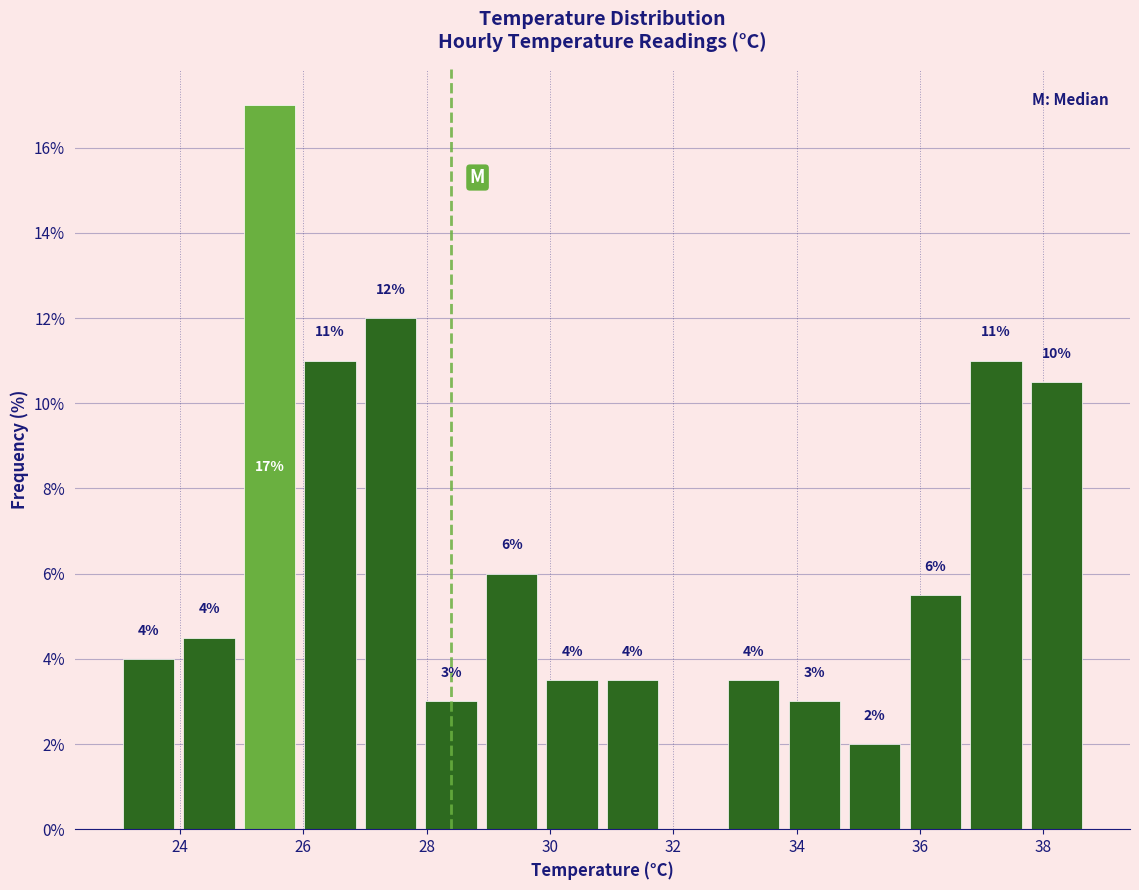

Over which range of the x-axis is the bar tallest?

25.0 to 26.0